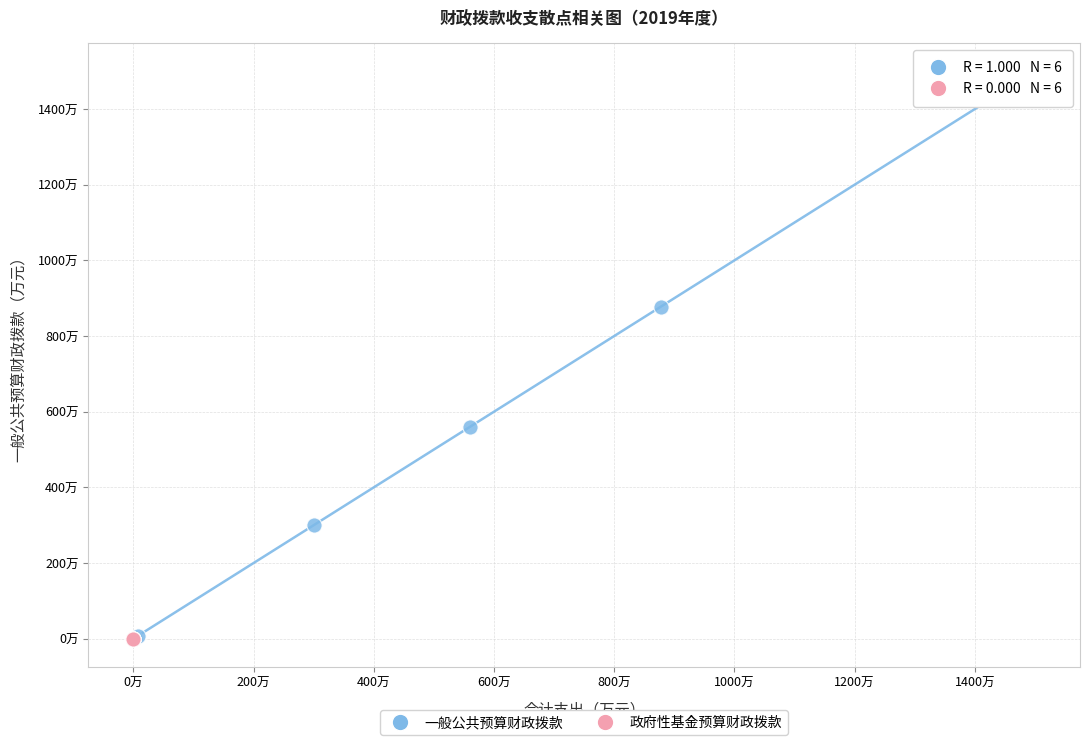

What are all the series names shown in the legend?

一般公共预算财政拨款, 政府性基金预算财政拨款